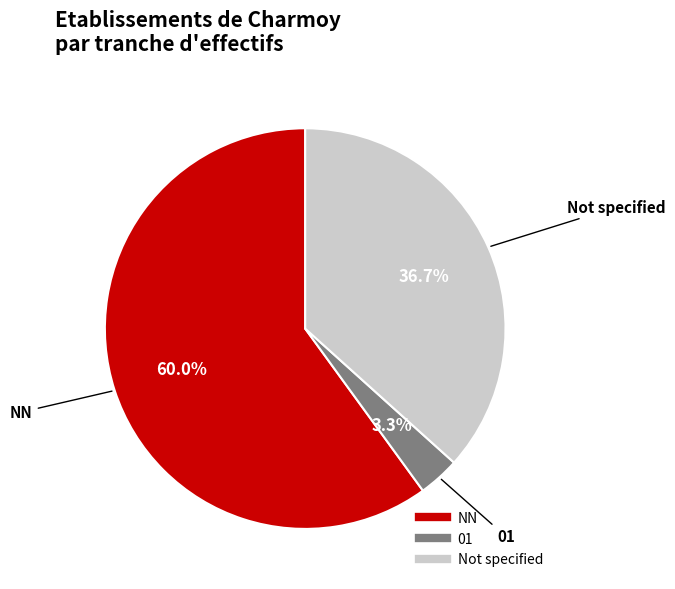

Does any single category account for the majority?

Yes